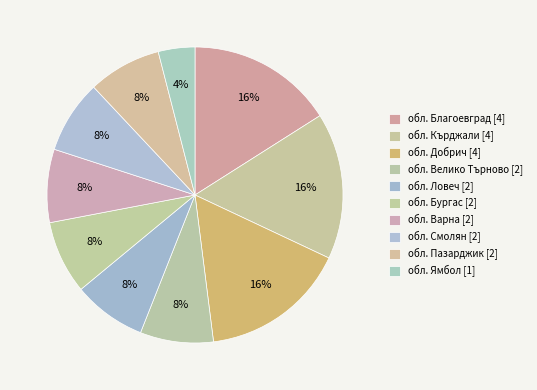

To the nearest percent, what is the average slice percentage?

10%